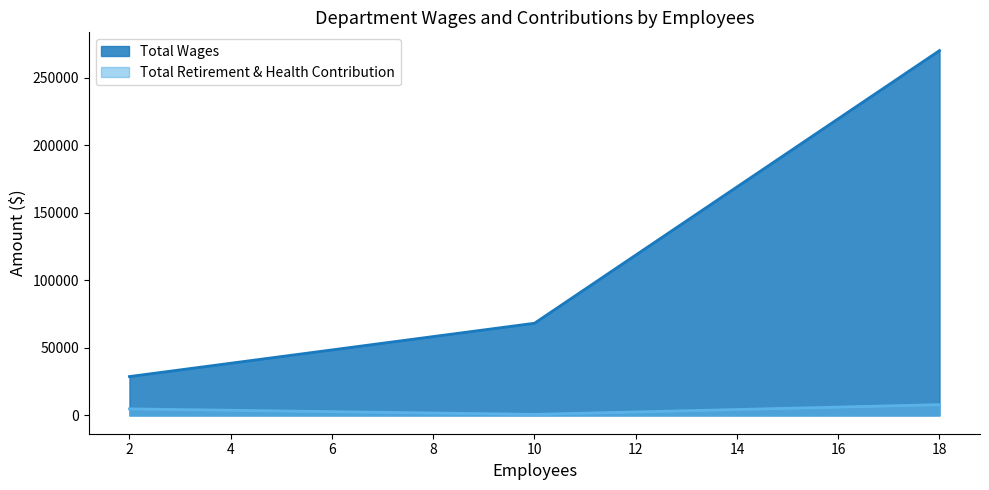

What are all the series names shown in the legend?

Total Wages, Total Retirement & Health Contribution